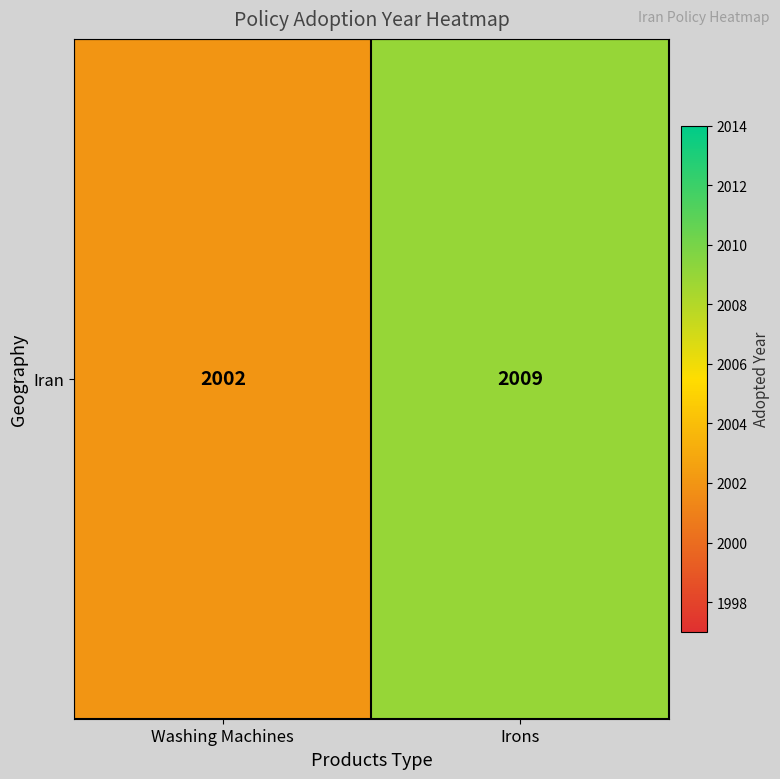

The value at Washing Machines is 3323. True or false?

False